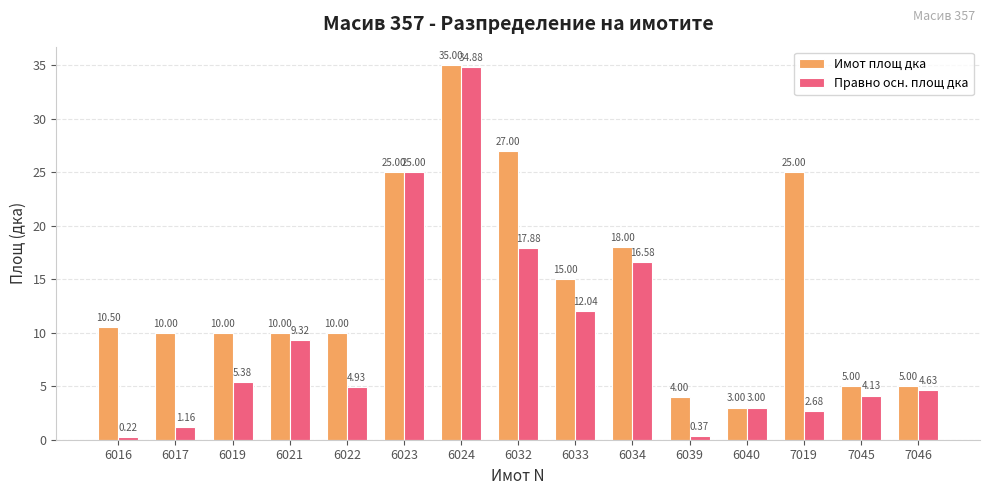

Rank the series by their average value, from highest to lowest.

Имот площ дка, Правно осн. площ дка